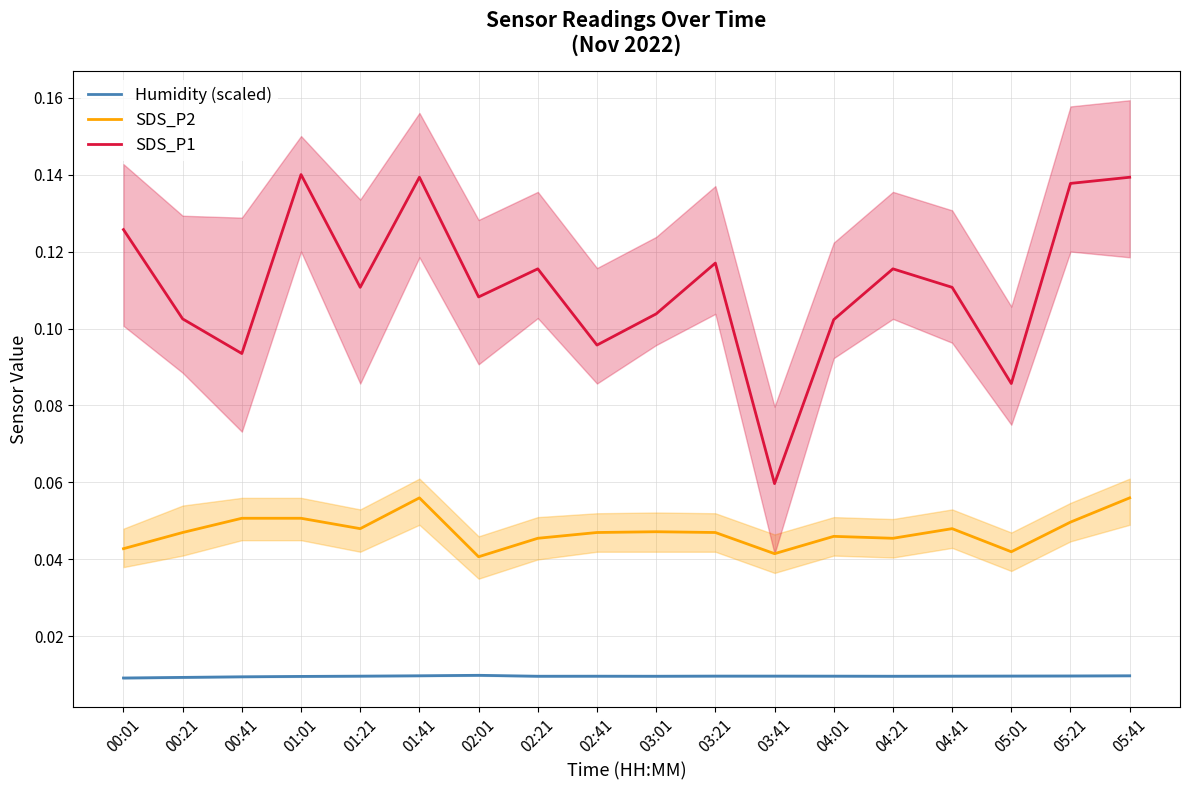

At 05:21, list the series in order from largest to smallest.

SDS_P1, SDS_P2, Humidity (scaled)